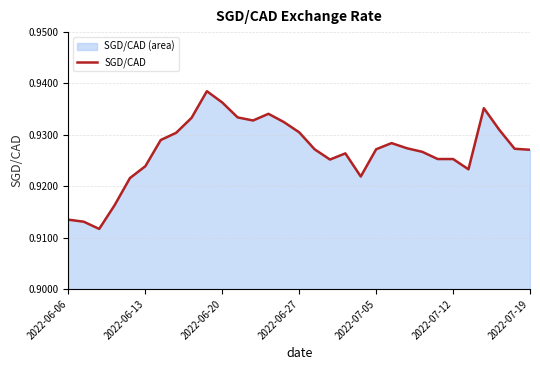

Count the values in the range 0 to 1.

31